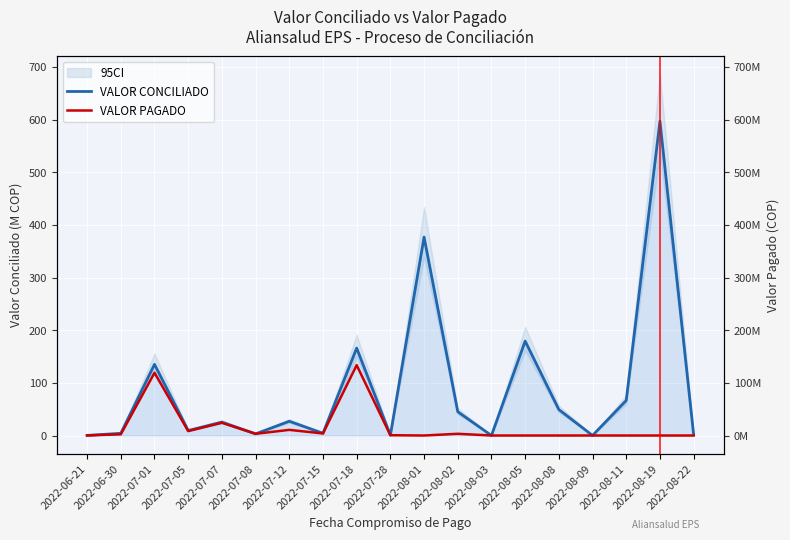

Is the value of VALOR PAGADO at 2022-08-05 greater than the value of VALOR CONCILIADO at 2022-08-02?

No